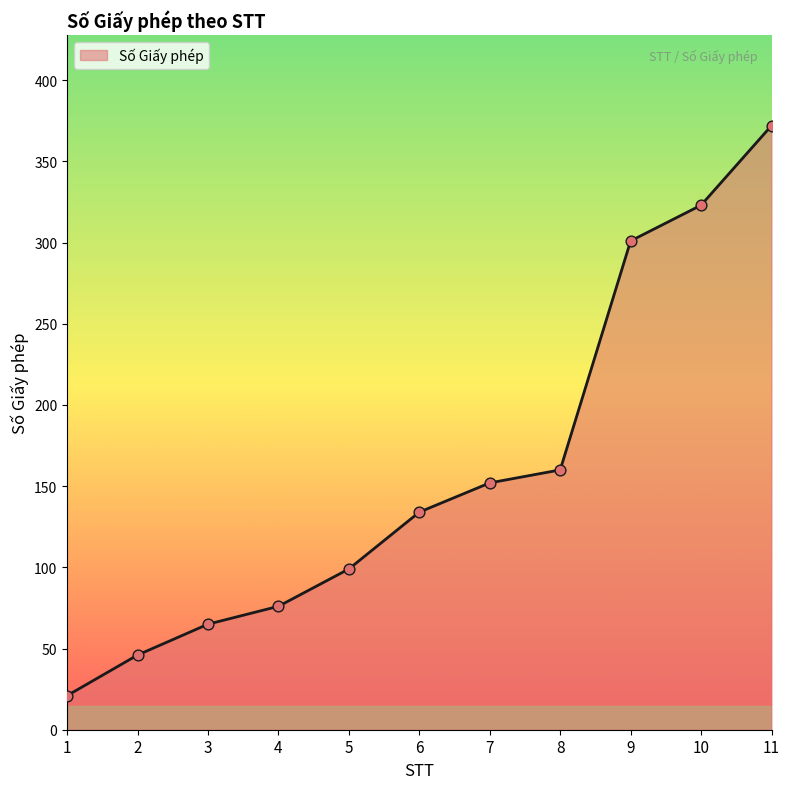

Approximately how many times larger is the value at 5 compared to 7?

0.7